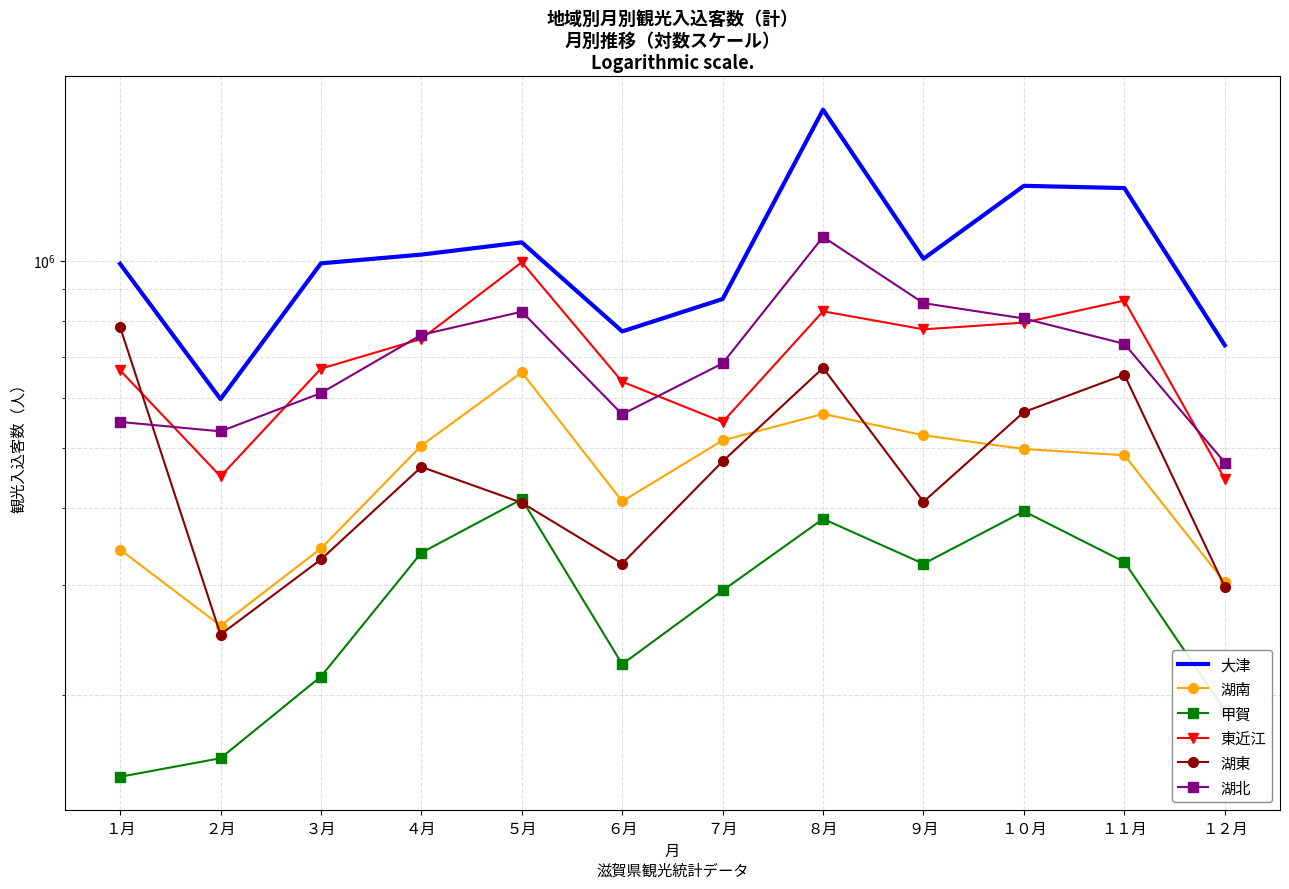

How many interior local valleys does the 湖南 series have?

2